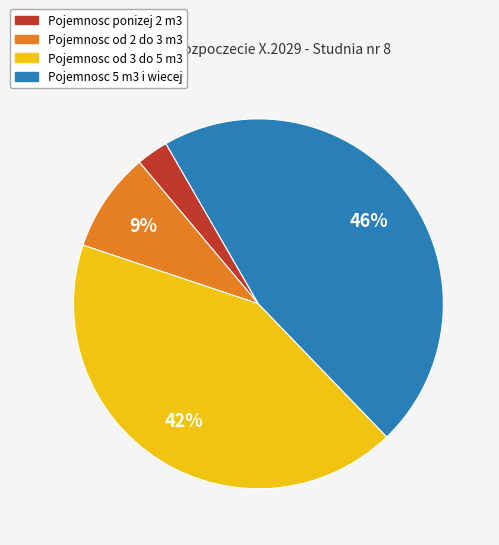

To the nearest percent, what is the average slice percentage?

25%